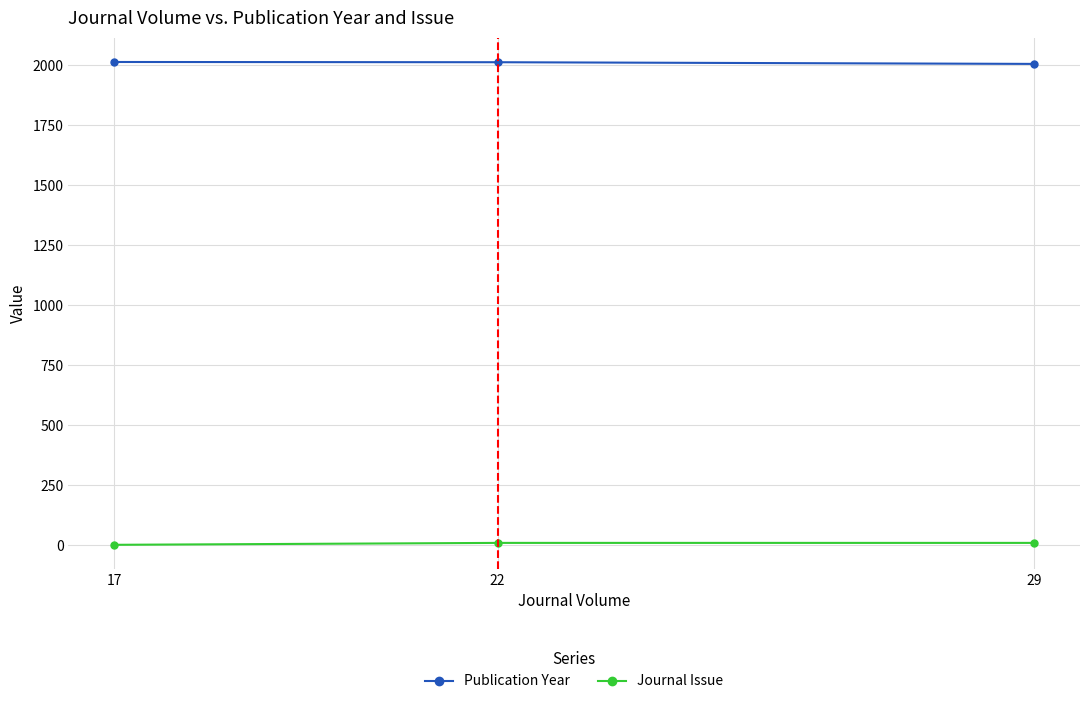

Is it true that Journal Issue equals 10 at 22?

True